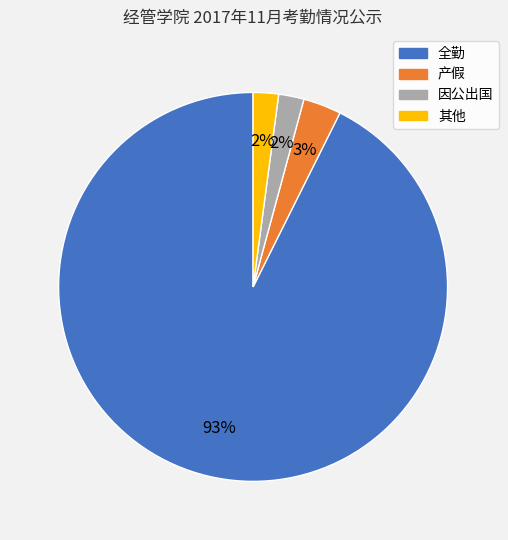

To the nearest percent, what portion does 因公出国 represent?

2%